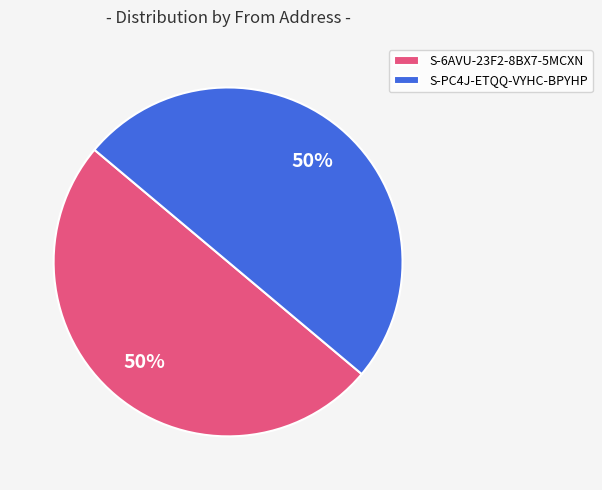

Approximately how many times larger is the value at S-6AVU-23F2-8BX7-5MCXN compared to S-PC4J-ETQQ-VYHC-BPYHP?

1.0